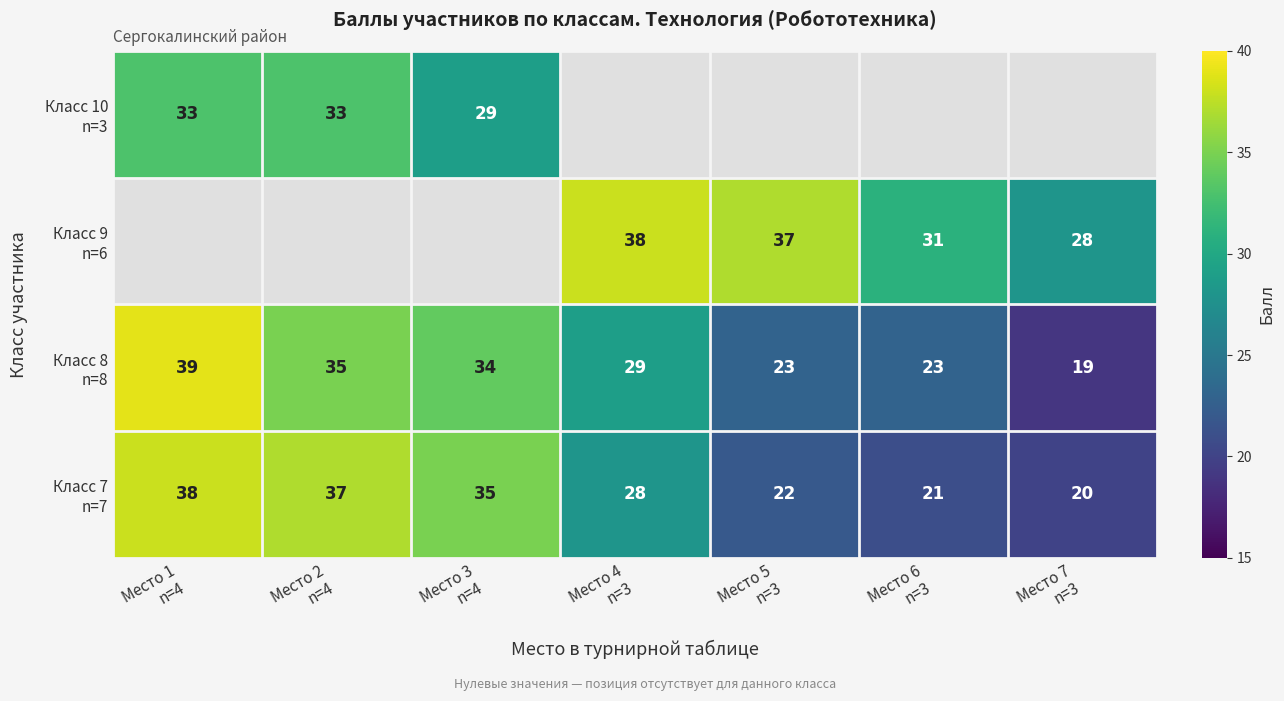

The value of Класс 10 n=3 at Место 3 n=4 is 7.0. True or false?

False